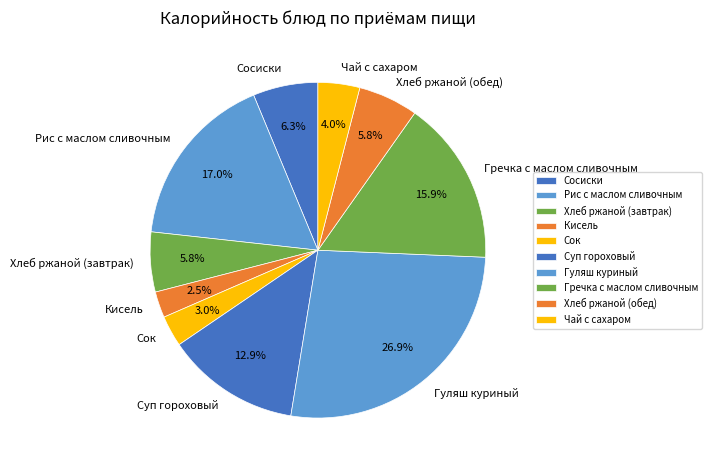

To the nearest percent, what is the combined percentage of Рис с маслом сливочным and Хлеб ржаной (обед)?

23%